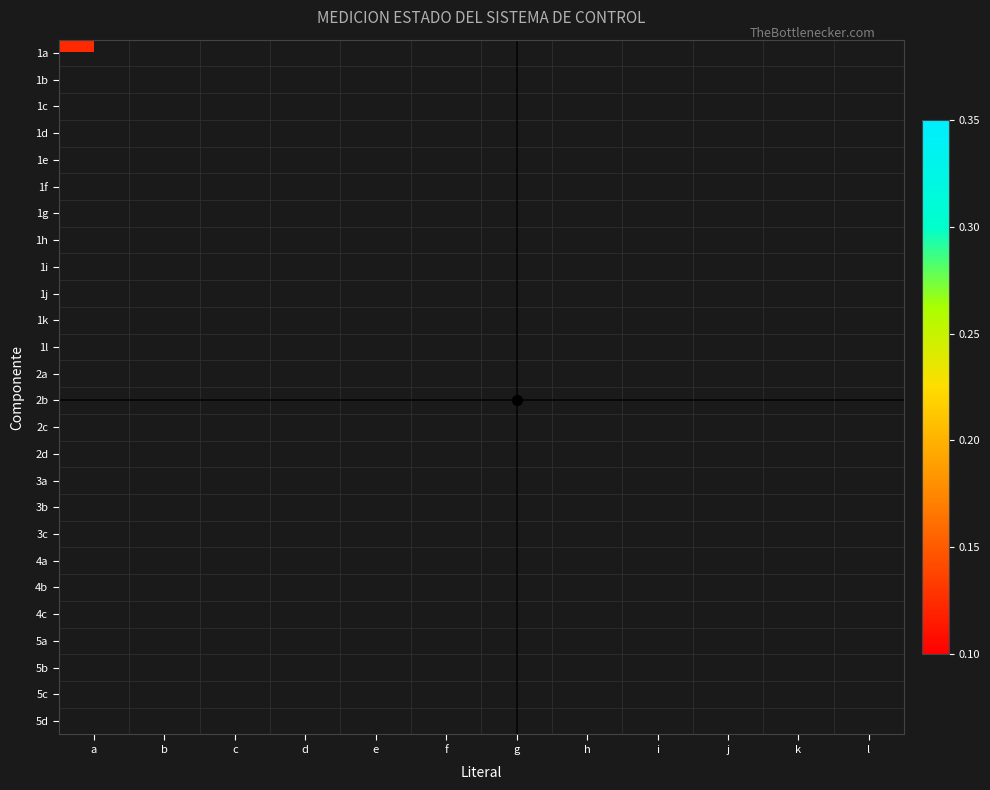

Reading left to right, transcribe all the data shown in this chart.

1a: a=0.1	b=0.0	c=0.0	d=0.0	e=0.0	f=0.0	g=0.0	h=0.0	i=0.0	j=0.0	k=0.0	l=0.0
1b: a=0.0	b=0.1	c=0.0	d=0.0	e=0.0	f=0.0	g=0.0	h=0.0	i=0.0	j=0.0	k=0.0	l=0.0
1c: a=0.0	b=0.0	c=0.1	d=0.0	e=0.0	f=0.0	g=0.0	h=0.0	i=0.0	j=0.0	k=0.0	l=0.0
1d: a=0.0	b=0.0	c=0.0	d=0.1	e=0.0	f=0.0	g=0.0	h=0.0	i=0.0	j=0.0	k=0.0	l=0.0
1e: a=0.0	b=0.0	c=0.0	d=0.0	e=0.1	f=0.0	g=0.0	h=0.0	i=0.0	j=0.0	k=0.0	l=0.0
1f: a=0.0	b=0.0	c=0.0	d=0.0	e=0.0	f=0.1	g=0.0	h=0.0	i=0.0	j=0.0	k=0.0	l=0.0
1g: a=0.0	b=0.0	c=0.0	d=0.0	e=0.0	f=0.0	g=0.1	h=0.0	i=0.0	j=0.0	k=0.0	l=0.0
1h: a=0.0	b=0.0	c=0.0	d=0.0	e=0.0	f=0.0	g=0.0	h=0.1	i=0.0	j=0.0	k=0.0	l=0.0
1i: a=0.0	b=0.0	c=0.0	d=0.0	e=0.0	f=0.0	g=0.0	h=0.0	i=0.1	j=0.0	k=0.0	l=0.0
1j: a=0.0	b=0.0	c=0.0	d=0.0	e=0.0	f=0.0	g=0.0	h=0.0	i=0.0	j=0.1	k=0.0	l=0.0
1k: a=0.0	b=0.0	c=0.0	d=0.0	e=0.0	f=0.0	g=0.0	h=0.0	i=0.0	j=0.0	k=0.1	l=0.0
1l: a=0.0	b=0.0	c=0.0	d=0.0	e=0.0	f=0.0	g=0.0	h=0.0	i=0.0	j=0.0	k=0.0	l=0.1
2a: a=0.2	b=0.0	c=0.0	d=0.0	e=0.0	f=0.0	g=0.0	h=0.0	i=0.0	j=0.0	k=0.0	l=0.0
2b: a=0.0	b=0.2	c=0.0	d=0.0	e=0.0	f=0.0	g=0.0	h=0.0	i=0.0	j=0.0	k=0.0	l=0.0
2c: a=0.0	b=0.0	c=0.2	d=0.0	e=0.0	f=0.0	g=0.0	h=0.0	i=0.0	j=0.0	k=0.0	l=0.0
2d: a=0.0	b=0.0	c=0.0	d=0.2	e=0.0	f=0.0	g=0.0	h=0.0	i=0.0	j=0.0	k=0.0	l=0.0
3a: a=0.2	b=0.0	c=0.0	d=0.0	e=0.0	f=0.0	g=0.0	h=0.0	i=0.0	j=0.0	k=0.0	l=0.0
3b: a=0.0	b=0.2	c=0.0	d=0.0	e=0.0	f=0.0	g=0.0	h=0.0	i=0.0	j=0.0	k=0.0	l=0.0
3c: a=0.0	b=0.0	c=0.2	d=0.0	e=0.0	f=0.0	g=0.0	h=0.0	i=0.0	j=0.0	k=0.0	l=0.0
4a: a=0.2	b=0.0	c=0.0	d=0.0	e=0.0	f=0.0	g=0.0	h=0.0	i=0.0	j=0.0	k=0.0	l=0.0
4b: a=0.0	b=0.2	c=0.0	d=0.0	e=0.0	f=0.0	g=0.0	h=0.0	i=0.0	j=0.0	k=0.0	l=0.0
4c: a=0.0	b=0.0	c=0.2	d=0.0	e=0.0	f=0.0	g=0.0	h=0.0	i=0.0	j=0.0	k=0.0	l=0.0
5a: a=0.3	b=0.0	c=0.0	d=0.0	e=0.0	f=0.0	g=0.0	h=0.0	i=0.0	j=0.0	k=0.0	l=0.0
5b: a=0.0	b=0.3	c=0.0	d=0.0	e=0.0	f=0.0	g=0.0	h=0.0	i=0.0	j=0.0	k=0.0	l=0.0
5c: a=0.0	b=0.0	c=0.3	d=0.0	e=0.0	f=0.0	g=0.0	h=0.0	i=0.0	j=0.0	k=0.0	l=0.0
5d: a=0.0	b=0.0	c=0.0	d=0.3	e=0.0	f=0.0	g=0.0	h=0.0	i=0.0	j=0.0	k=0.0	l=0.0